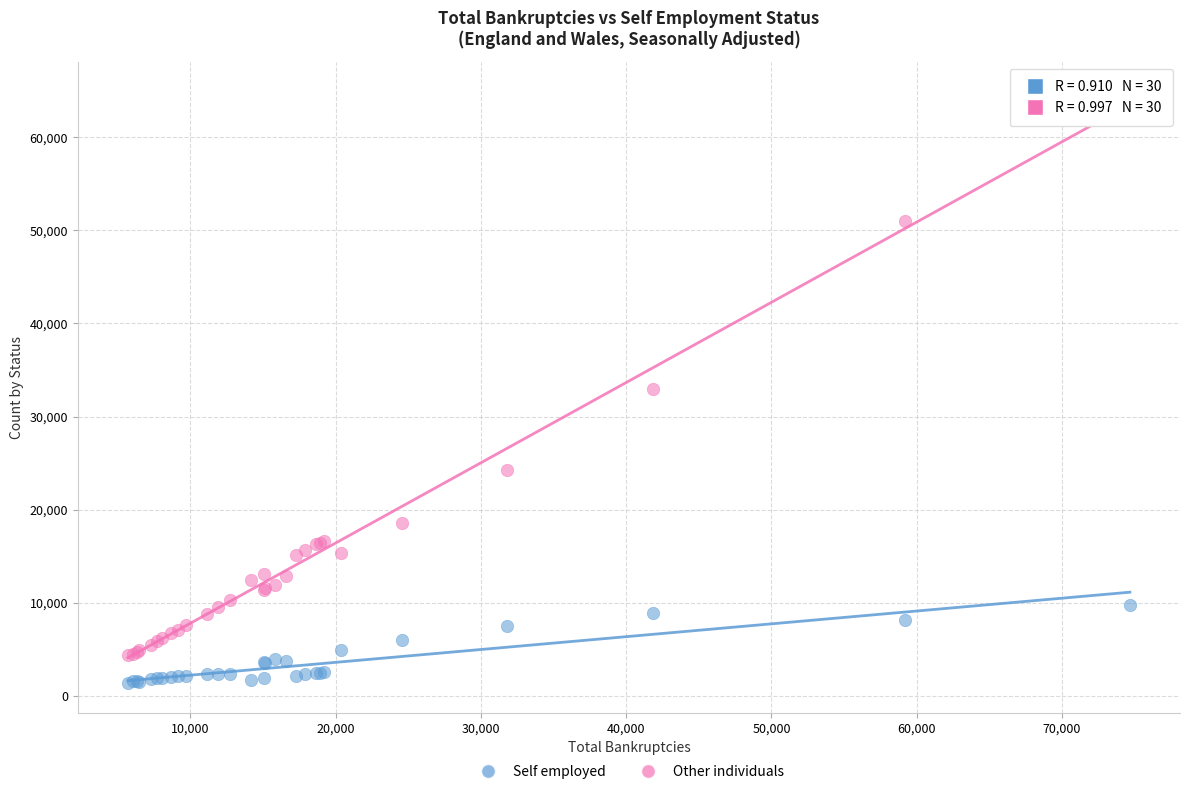

Which series has the largest Y range (max minus min)?

Other individuals